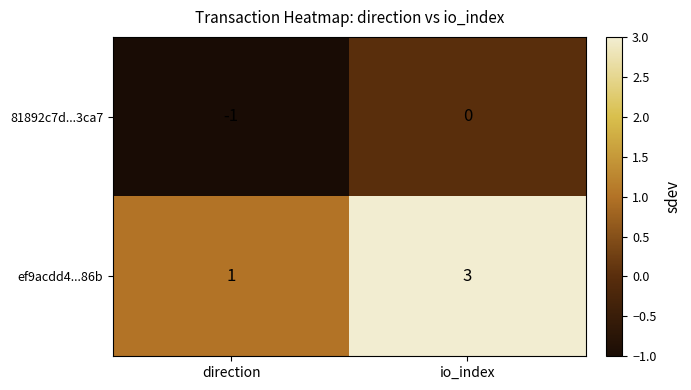

List the series in order of their peak value, highest first.

ef9acdd4...86b, 81892c7d...3ca7